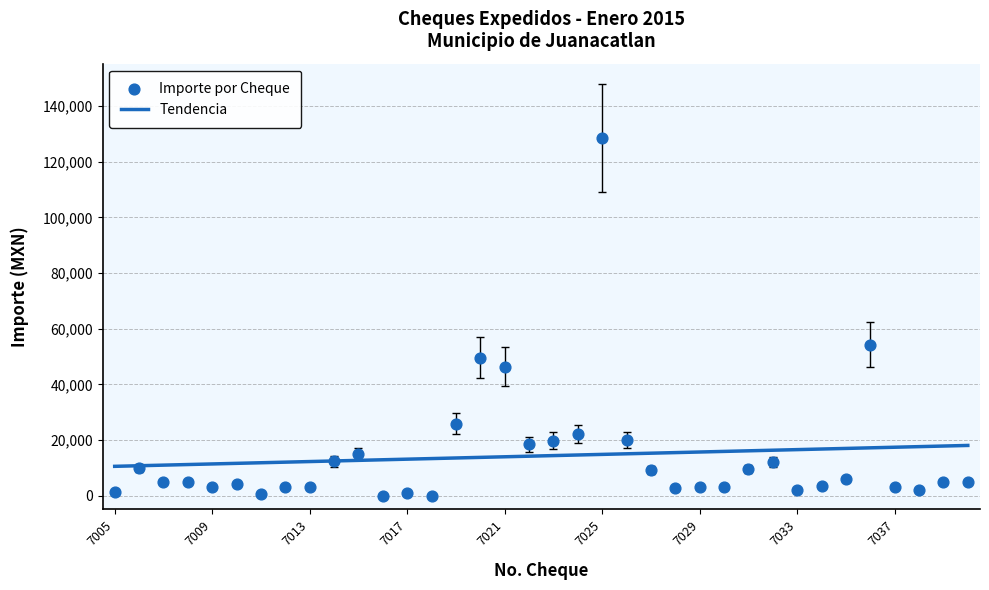

Which series has the largest total across all categories?

Tendencia